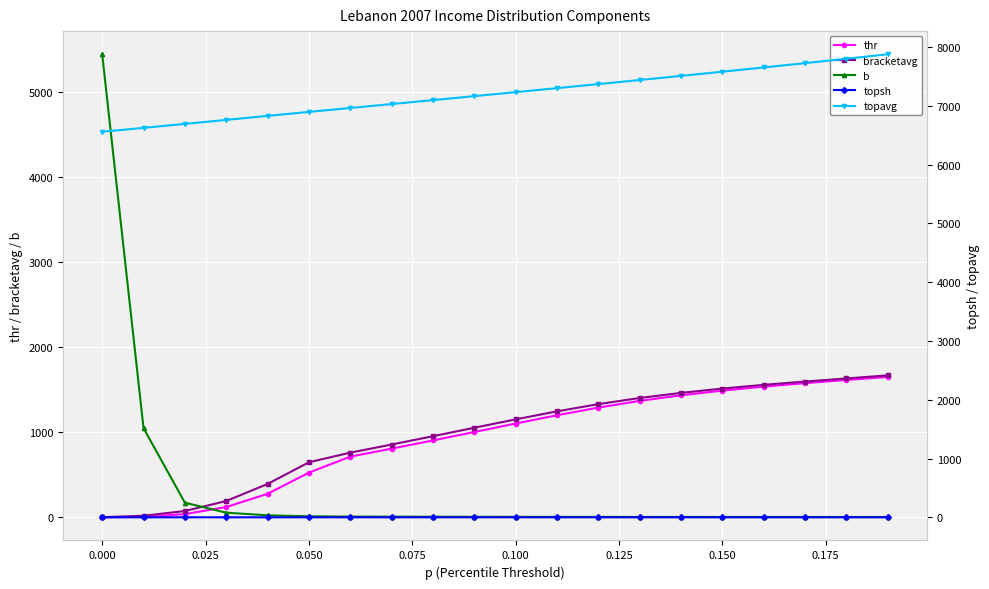

What is the highest value of the b series?

5437.2